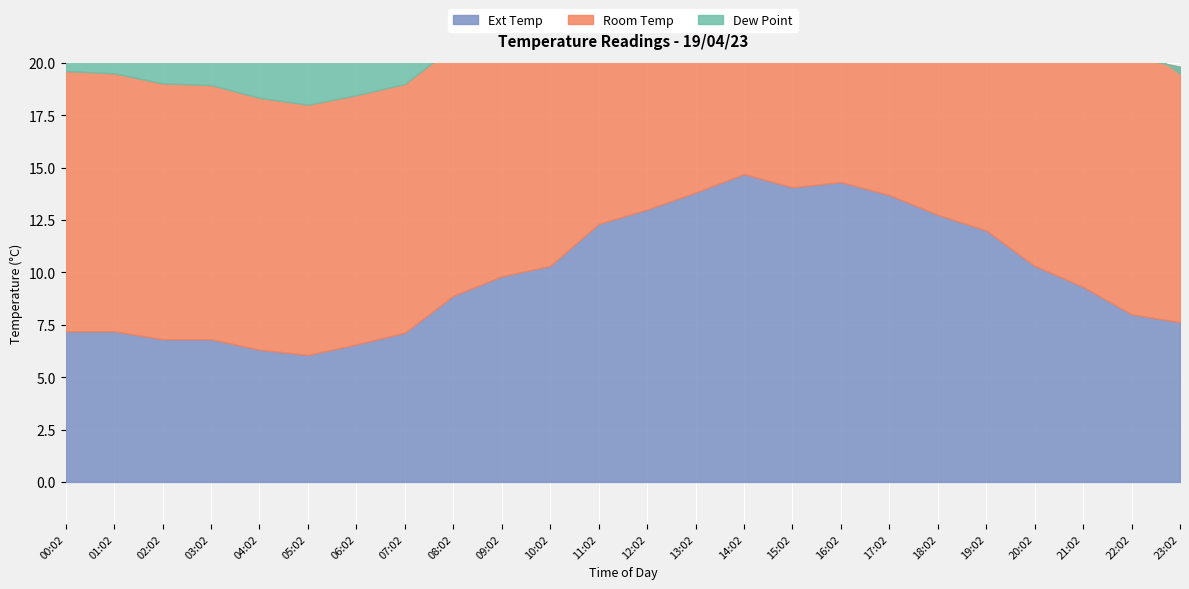

List the series in order of their peak value, lowest first.

Dew Point, Room Temp, Ext Temp